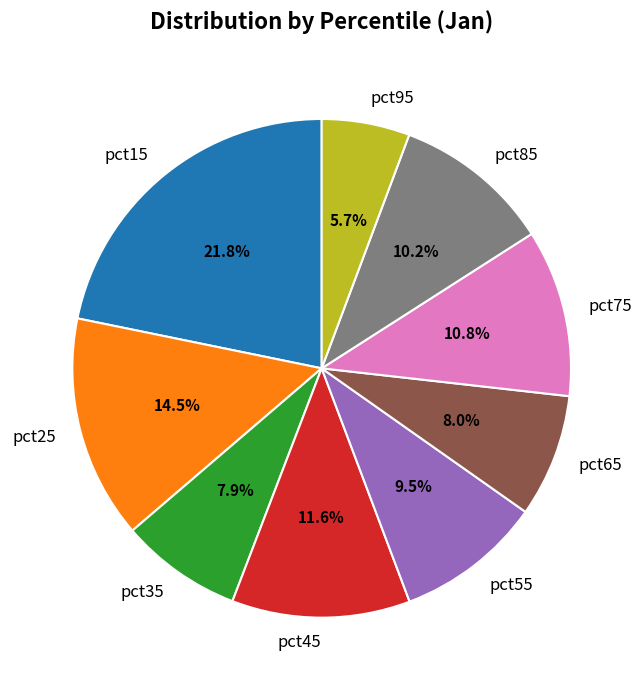

To the nearest percent, what portion does pct45 represent?

12%